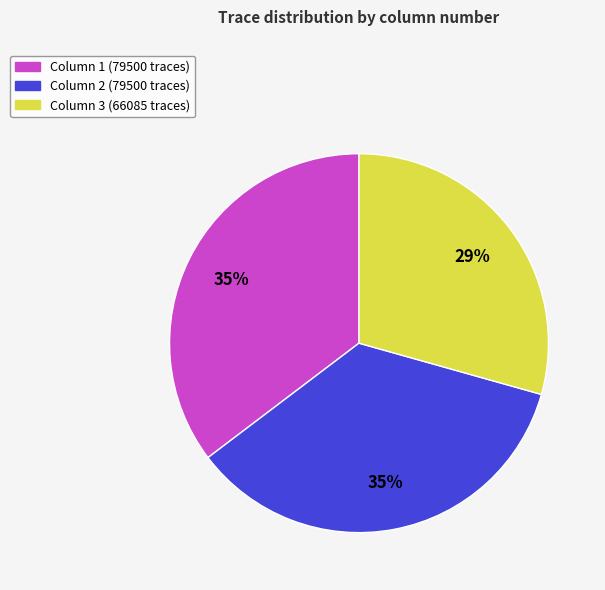

What is the smallest slice in the pie chart?

Column 3